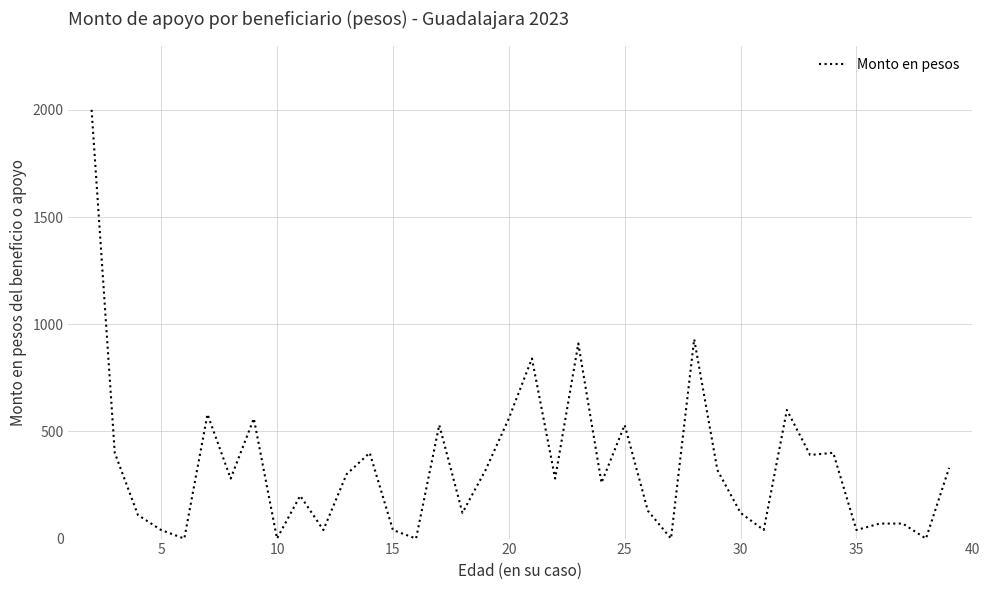

What is the difference between the maximum and minimum values?

2000